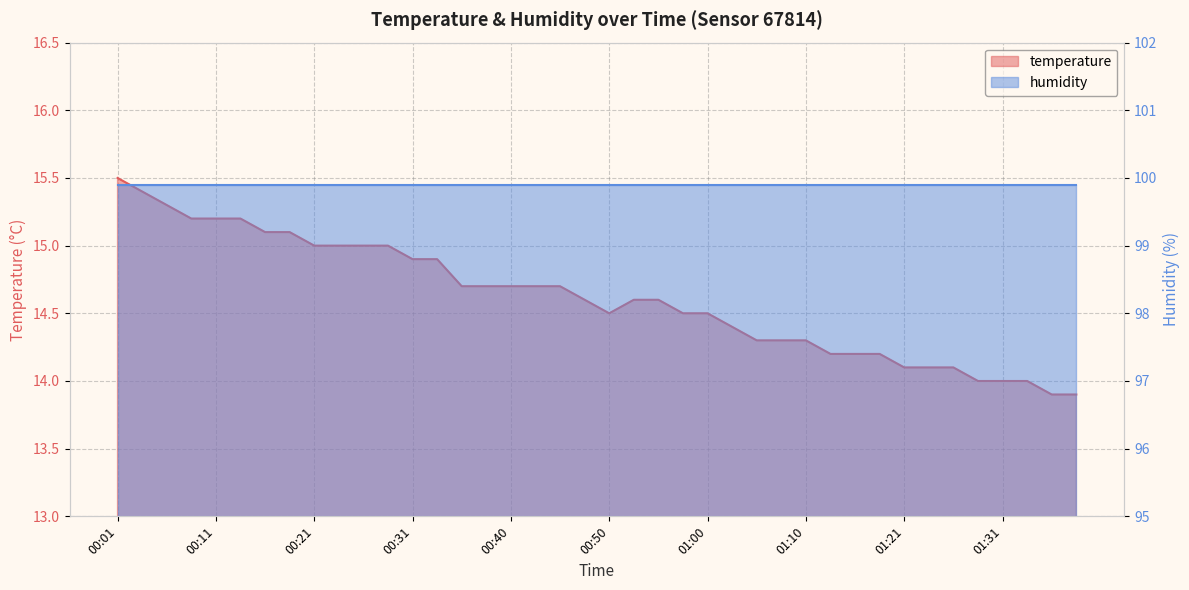

True or false: temperature and humidity intersect in this chart.

False